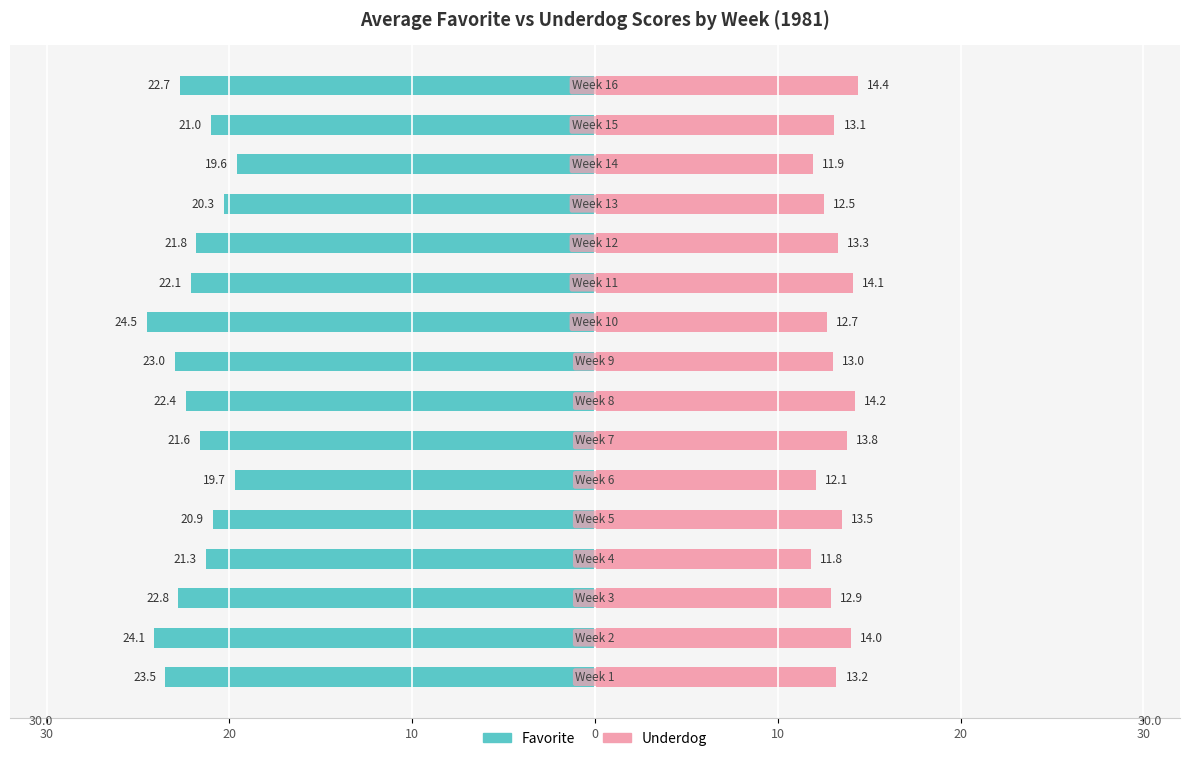

Is the value of Favorite at 0 greater than the value of Underdog at 9?

No